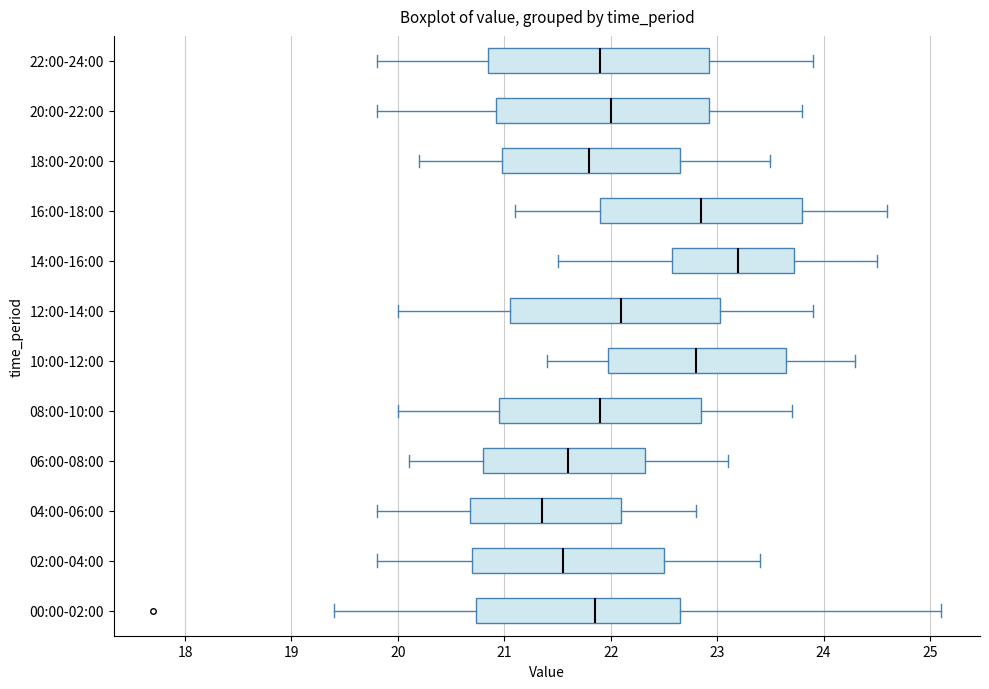

Which box's median line is the furthest to the right?

14:00-16:00